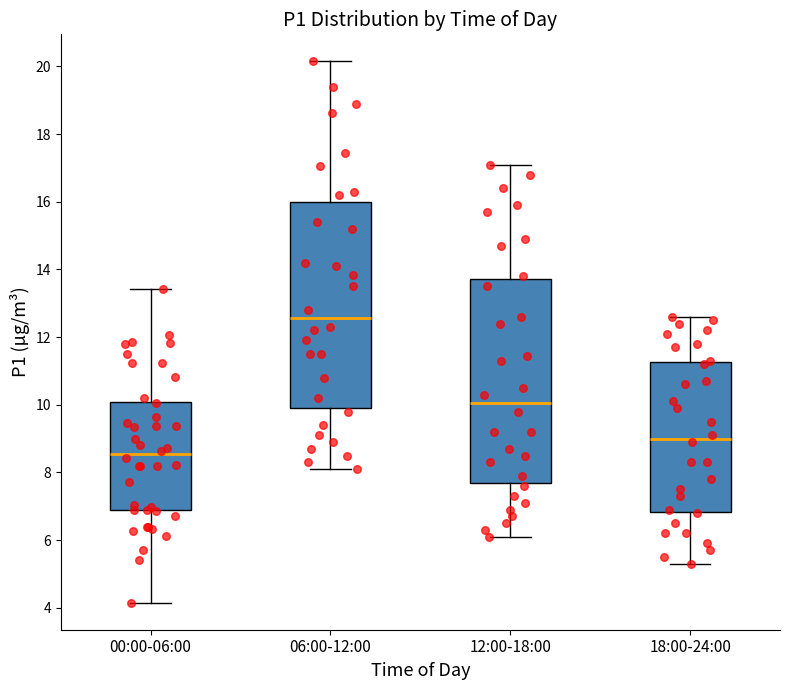

Where is the lower edge of the box for 12:00-18:00 on the y-axis? The values are not printed on the chart, so give them approximately, as read against the axis.

7.6